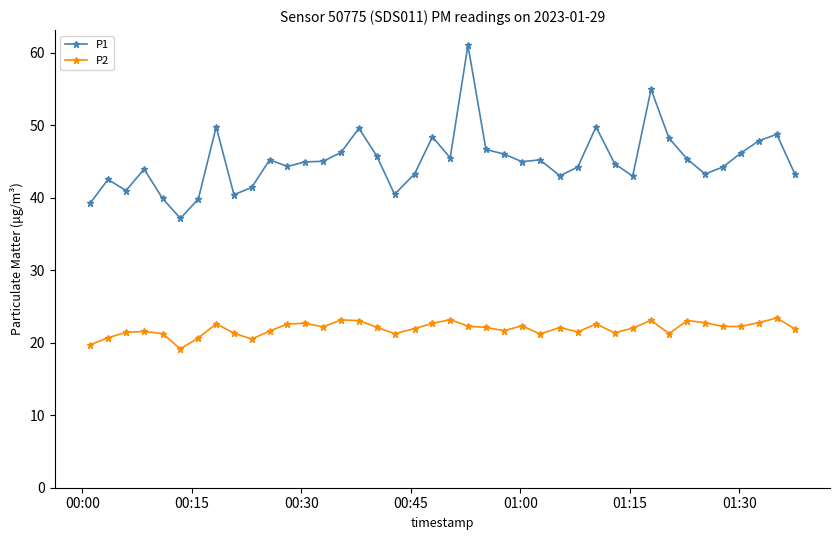

True or false: P2 has more than 2 points higher than both neighbors.

True